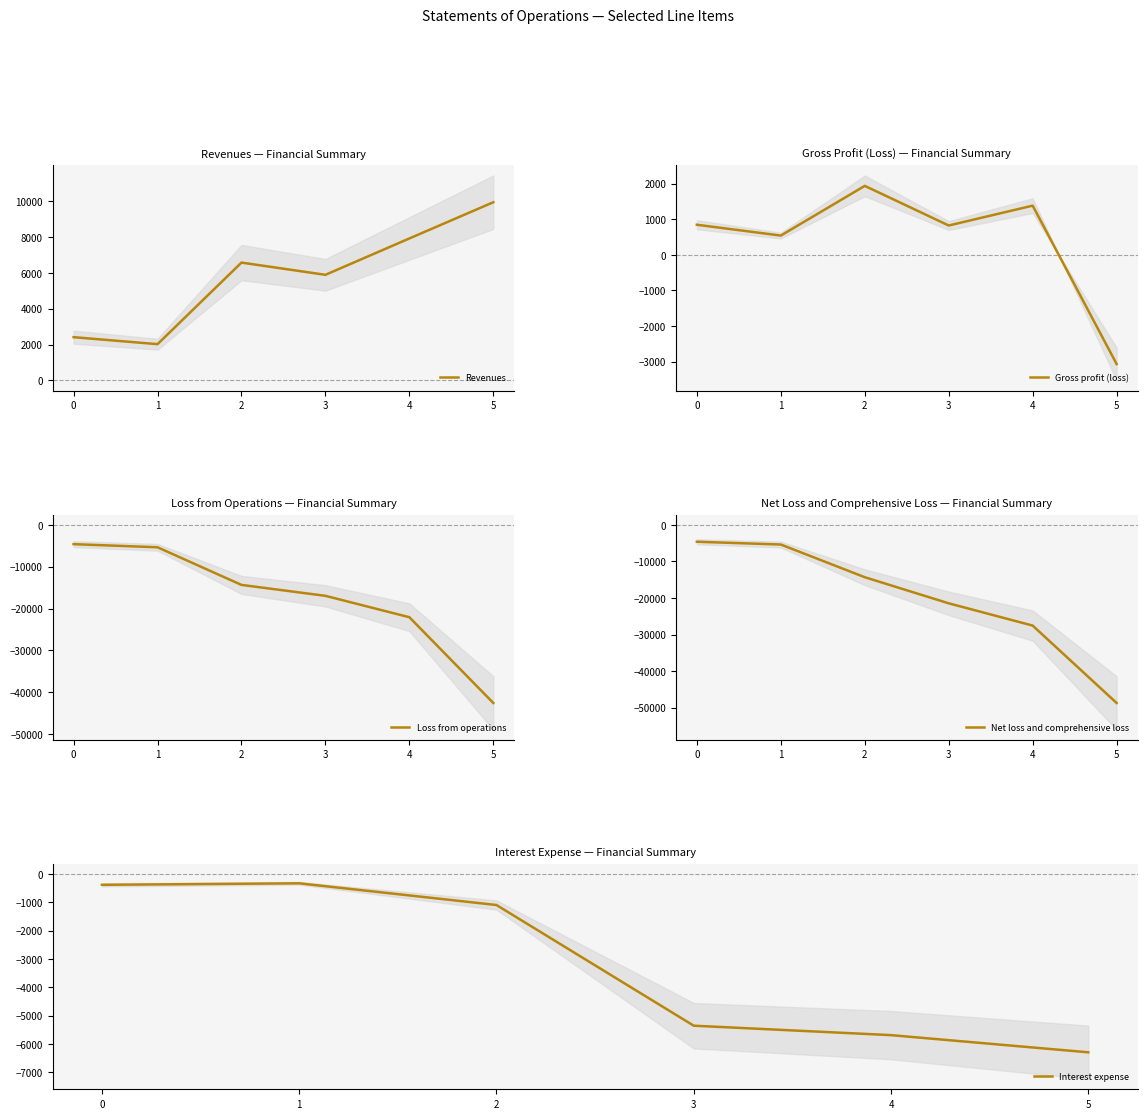

True or false: Revenues and Interest expense intersect in this chart.

False